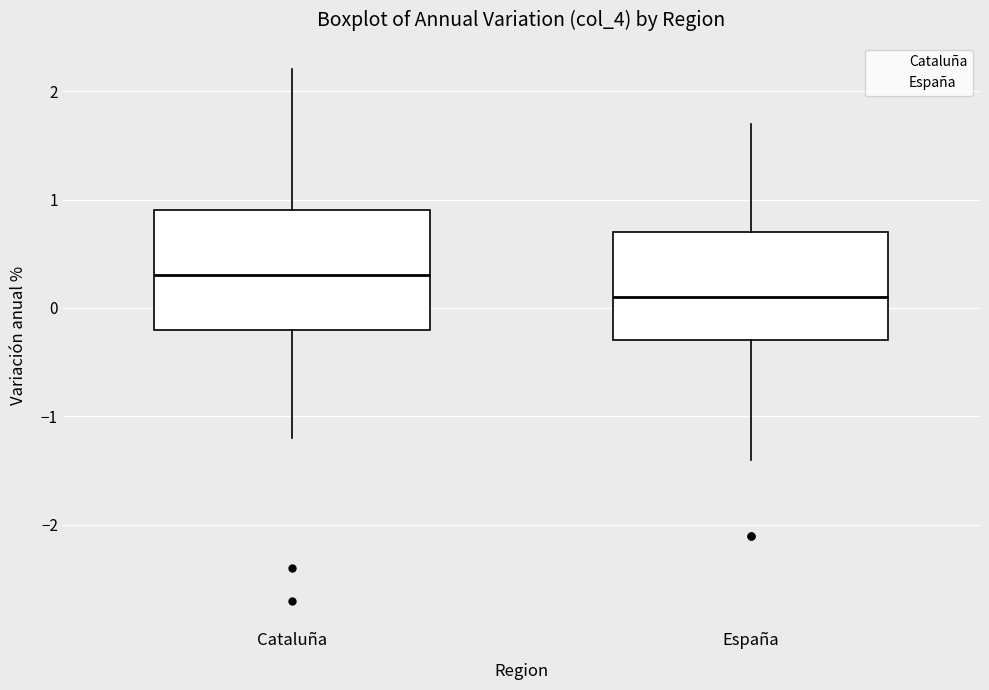

Which box has the lowest median line?

España